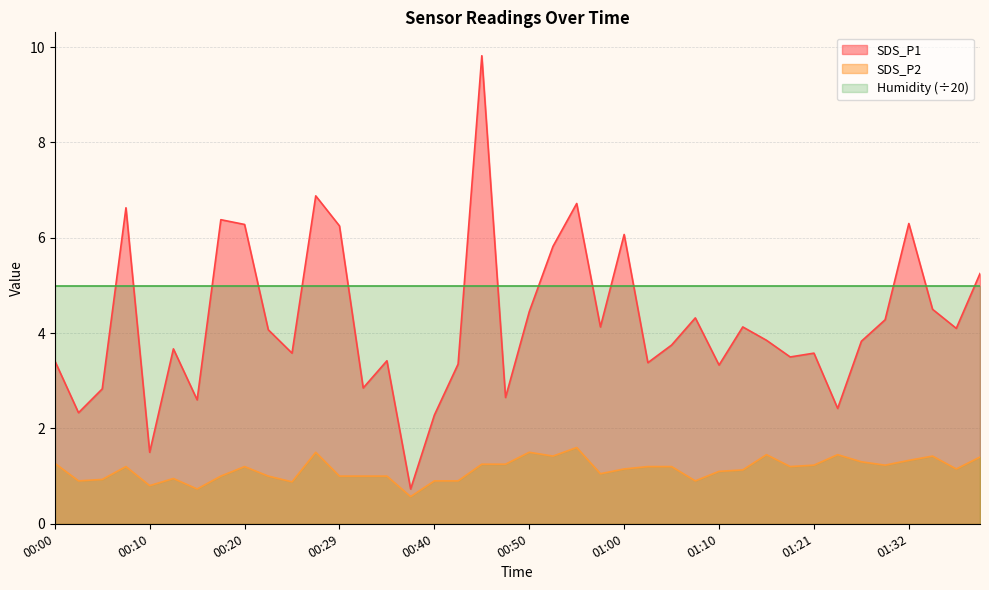

The SDS_P1 series shows 1.3 at 00:20. True or false?

False